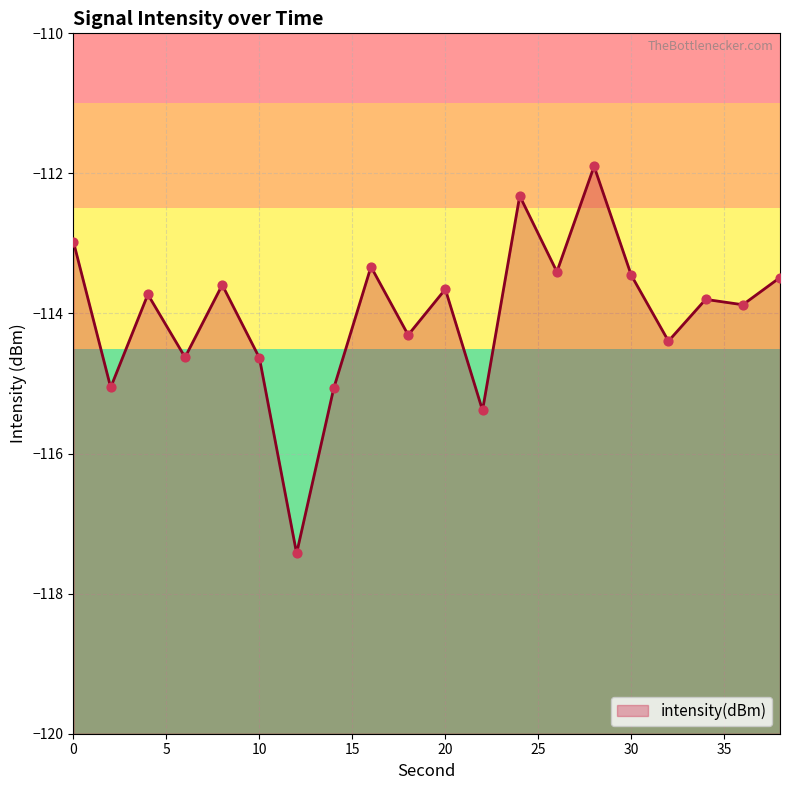

What is the change in value from 20 to 34?

-0.1